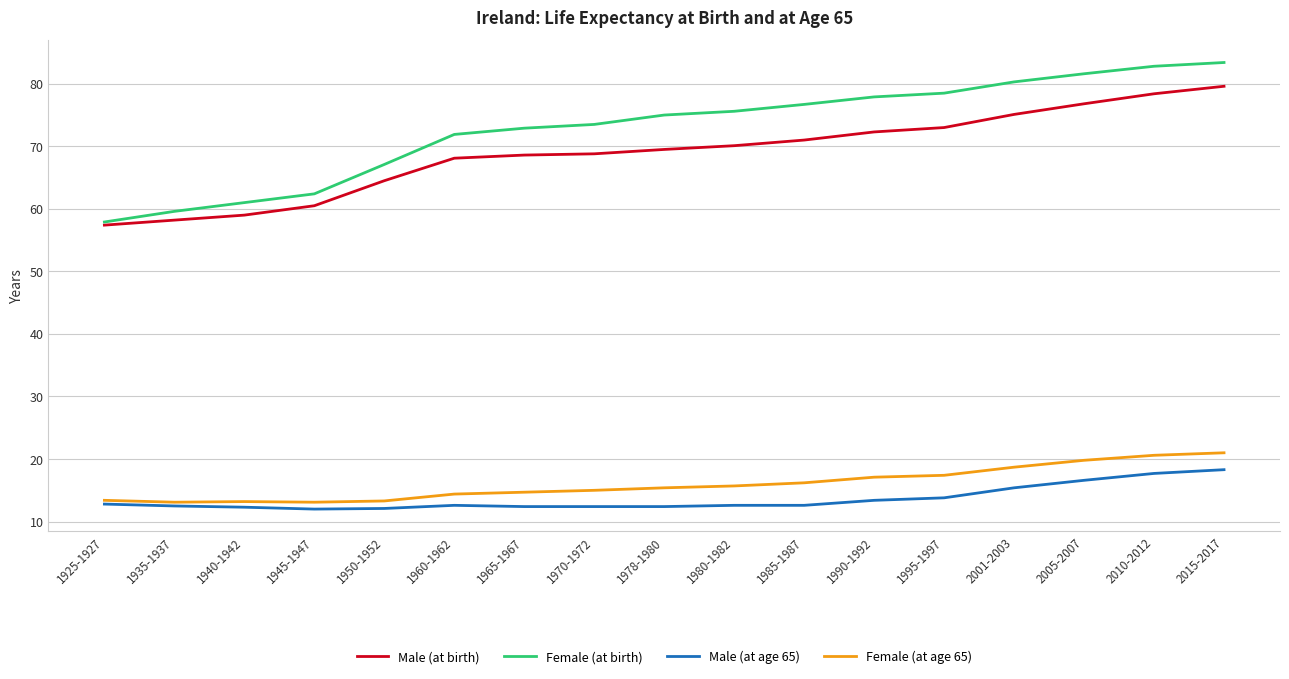

What position from the left is 1940-1942?

3